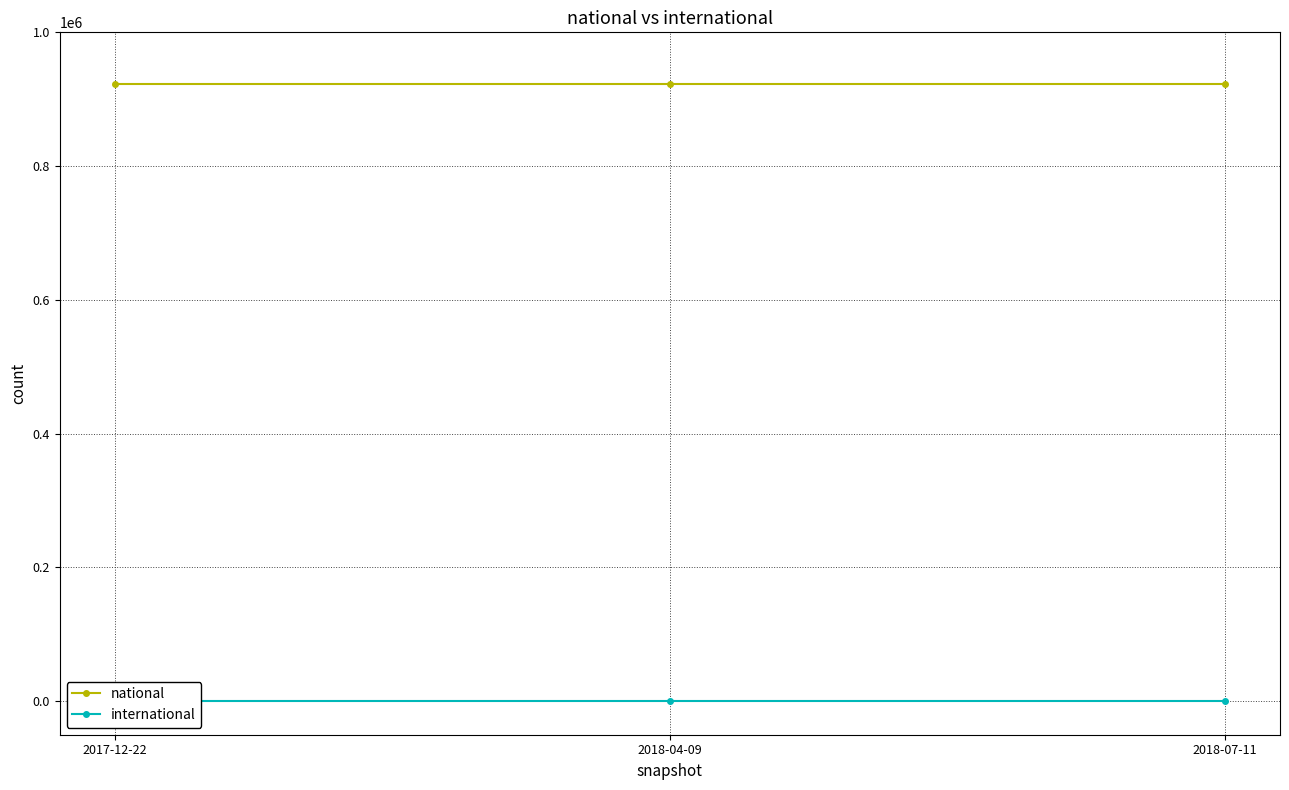

True or false: national has a value of 1645903 at 2018-07-11.

False